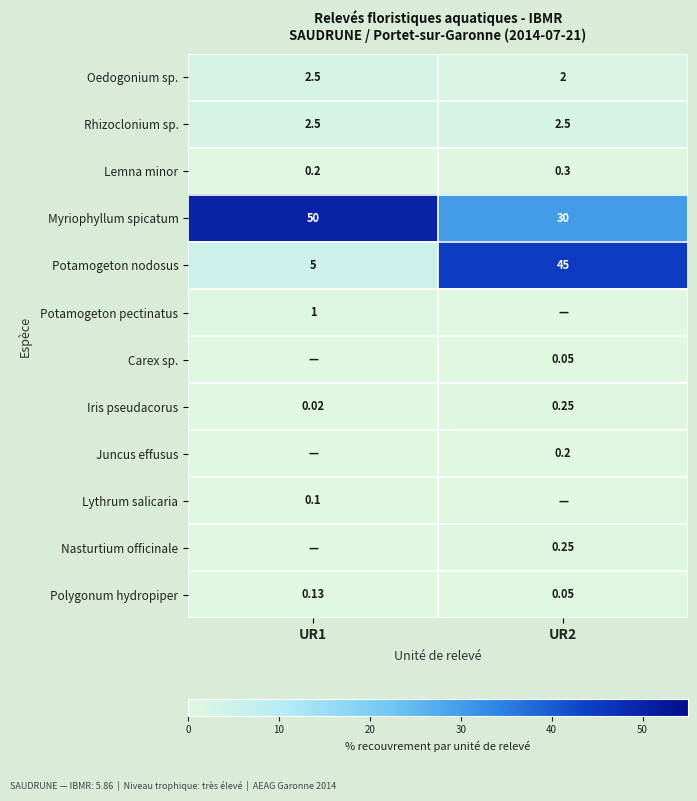

Count the Oedogonium sp. values in the range 2 to 3.

2